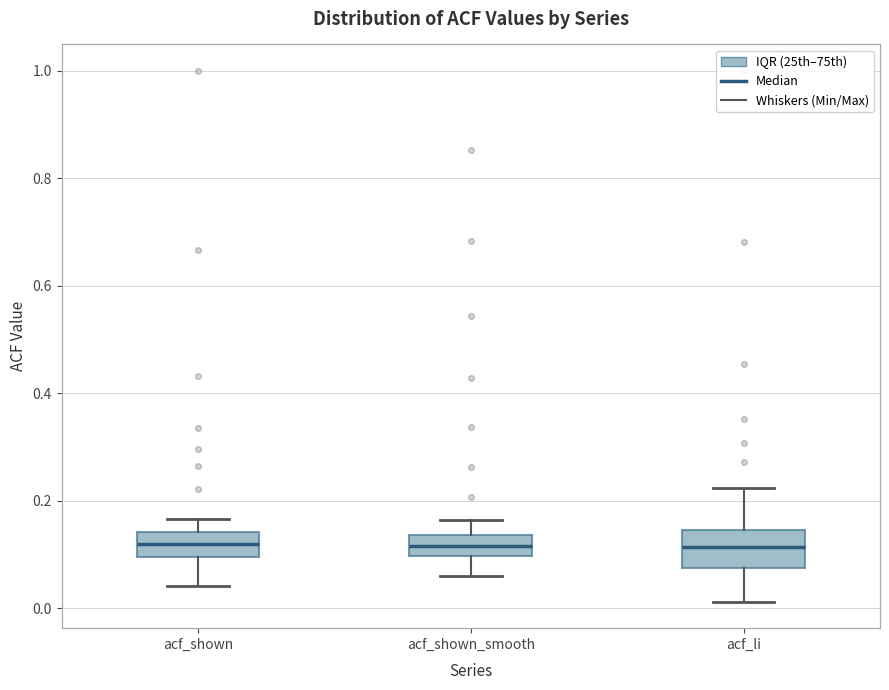

Reading left to right, read every box against the y-axis: the position of its median line, the range the box covers, and the ends of its whiskers. The values are not printed on the chart, so give them approximately, as read against the axis.

acf_shown: median 0.12, box 0.10 to 0.14, whiskers 0.04 to 0.16
acf_shown_smooth: median 0.12, box 0.10 to 0.14, whiskers 0.06 to 0.16
acf_li: median 0.12, box 0.08 to 0.14, whiskers 0.02 to 0.22